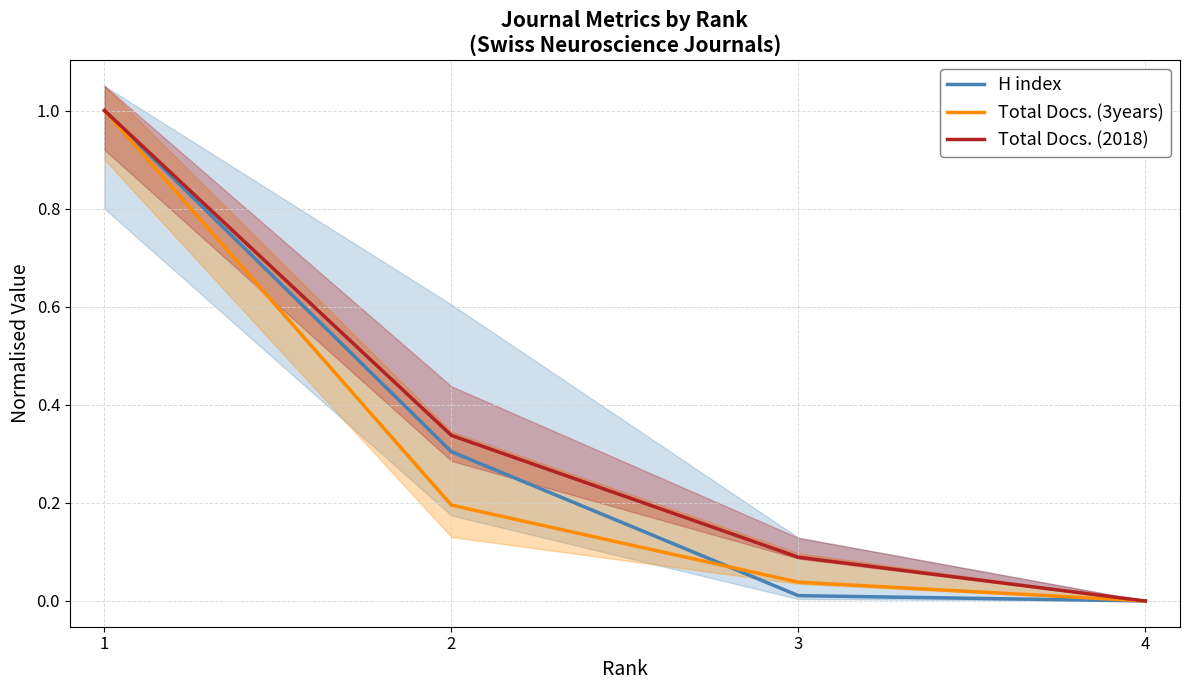

Rank the categories by Total Docs. (2018) value from highest to lowest.

1, 2, 3, 4